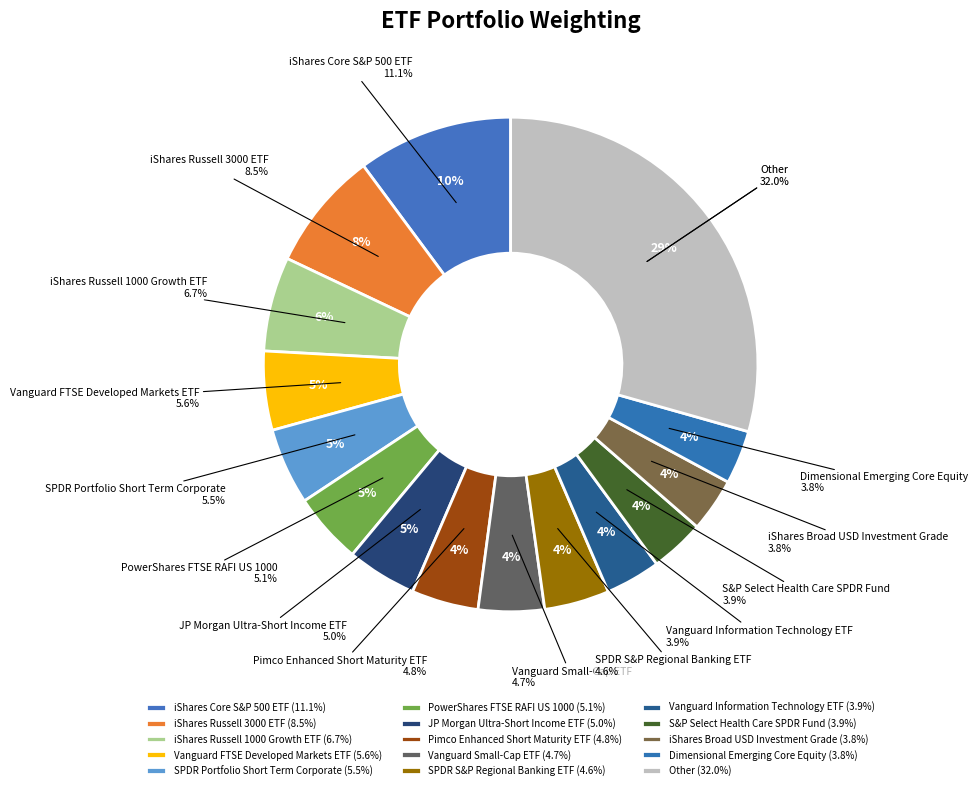

How many segments does this pie chart have?

15